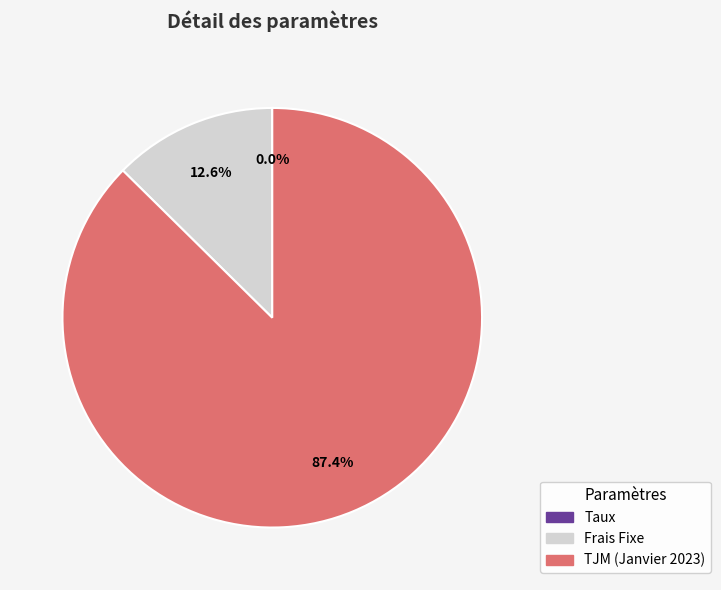

Which category accounts for the majority?

TJM (Janvier 2023)